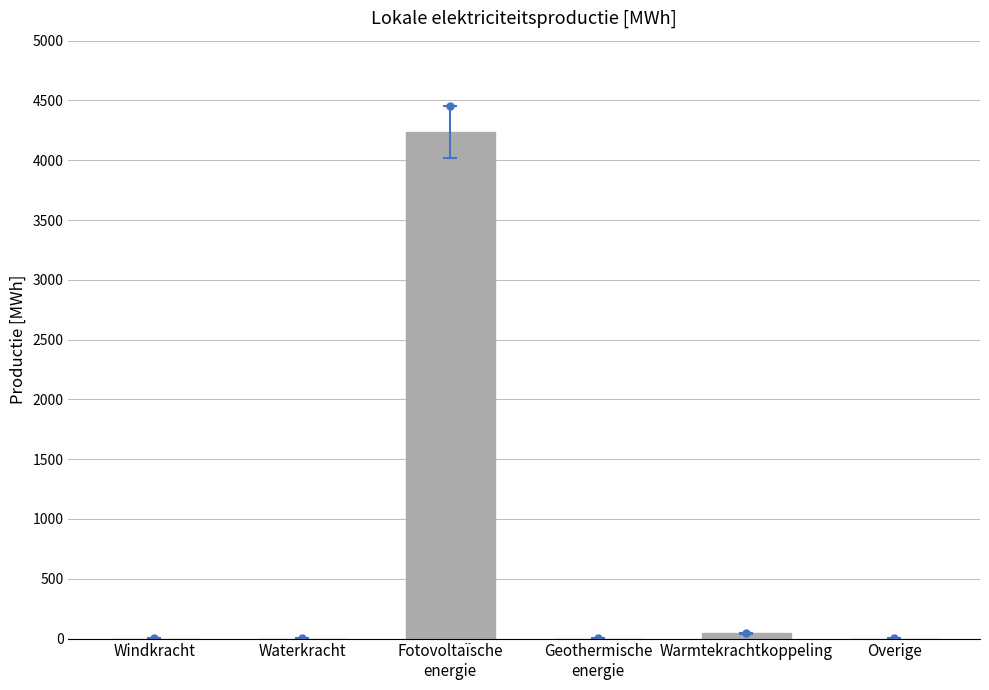

What is the difference between the maximum and minimum values?

4236.2